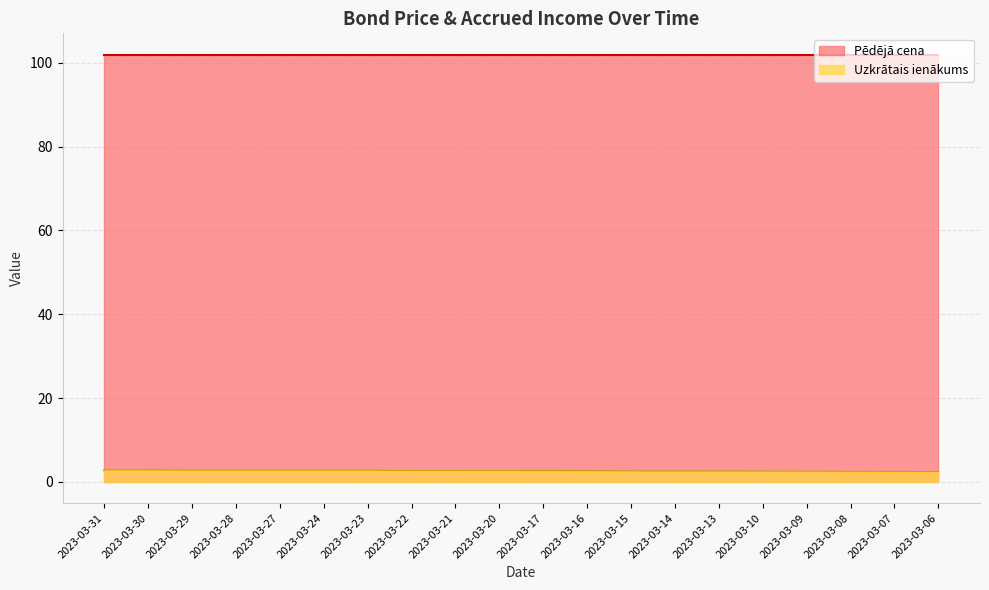

Reading left to right, what are all the values shown in this chart?

2023-03-31=2.7	2023-03-30=2.7	2023-03-29=2.7	2023-03-28=2.7	2023-03-27=2.7	2023-03-24=2.6	2023-03-23=2.6	2023-03-22=2.6	2023-03-21=2.6	2023-03-20=2.6	2023-03-17=2.5	2023-03-16=2.5	2023-03-15=2.5	2023-03-14=2.5	2023-03-13=2.4	2023-03-10=2.4	2023-03-09=2.4	2023-03-08=2.4	2023-03-07=2.4	2023-03-06=2.3